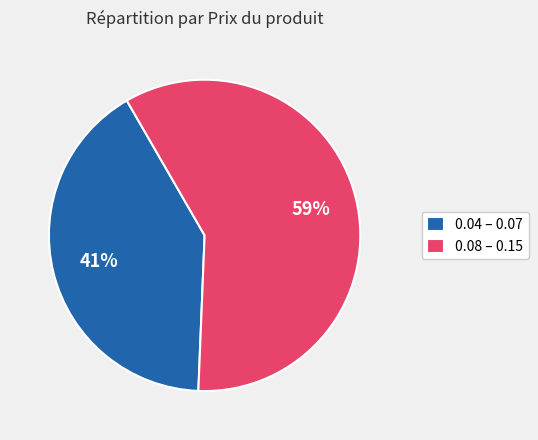

Combined, do 0.08 – 0.15 and 0.04 – 0.07 account for over 50%?

Yes